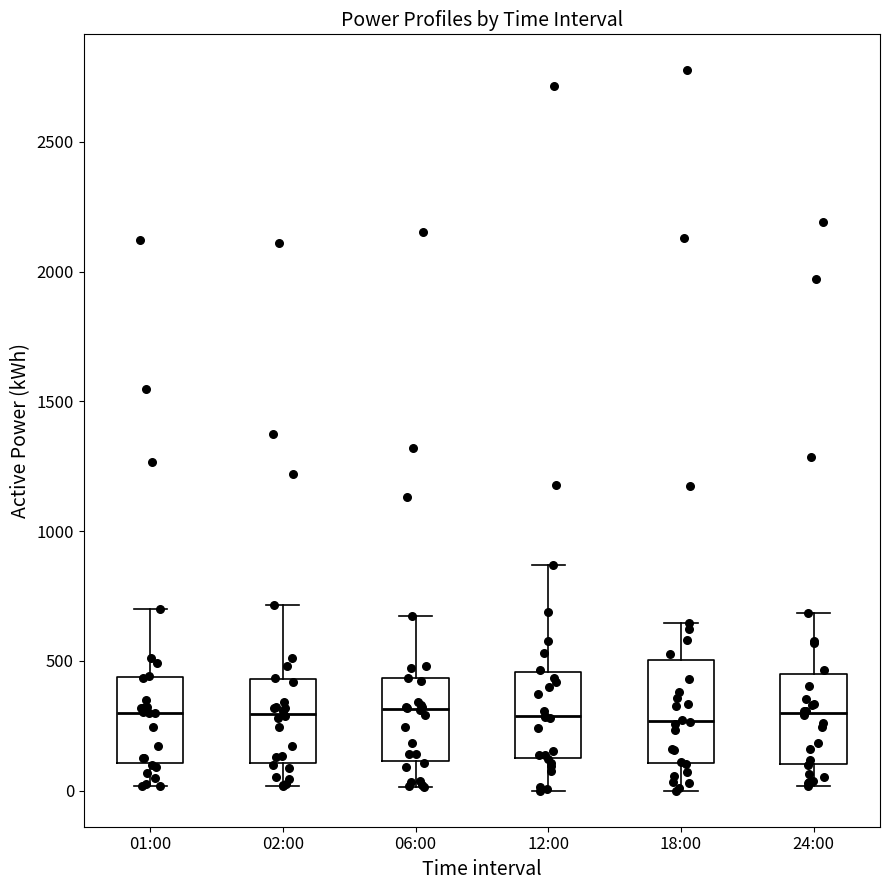

Reading left to right, transcribe this box plot: for each box, give where its median line is, the range the box spans, and where its two whiskers end, as read against the y-axis. The values are not printed on the chart, so give them approximately, as read against the axis.

01:00: median 300, box 100 to 450, whiskers 0 to 700
02:00: median 300, box 100 to 450, whiskers 0 to 700
06:00: median 300, box 100 to 450, whiskers 0 to 650
12:00: median 300, box 100 to 450, whiskers 0 to 850
18:00: median 250, box 100 to 500, whiskers 0 to 650
24:00: median 300, box 100 to 450, whiskers 0 to 700